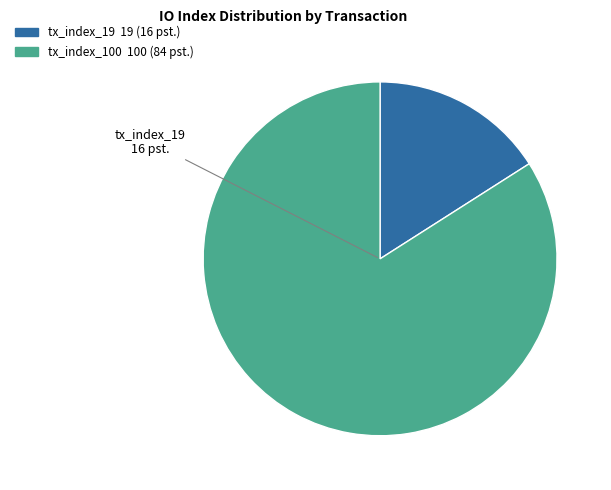

Is it true that tx_index_100 is 84% of the pie?

True